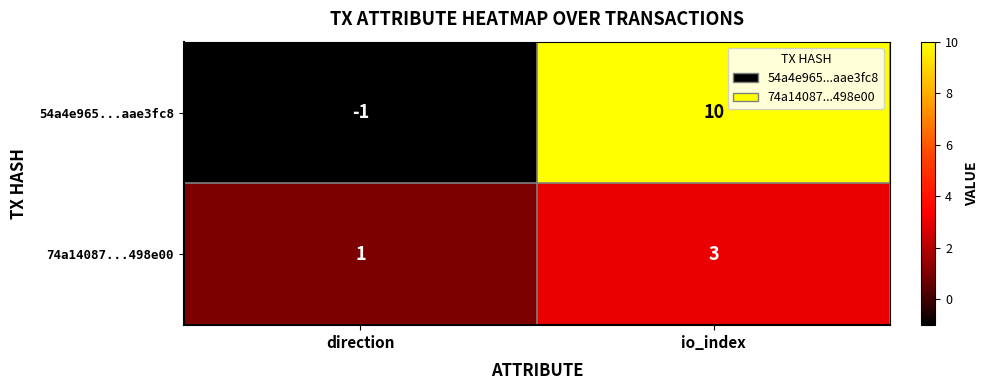

Which series has the largest range (max minus min)?

54a4e965...aae3fc8